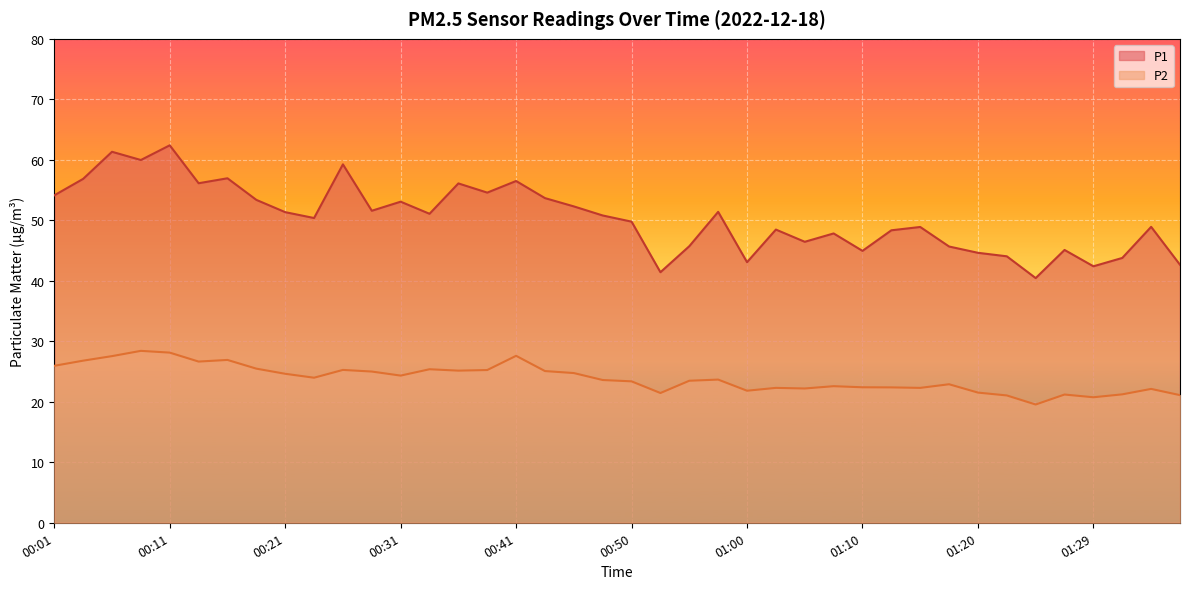

Which series has the widest spread of values?

P1